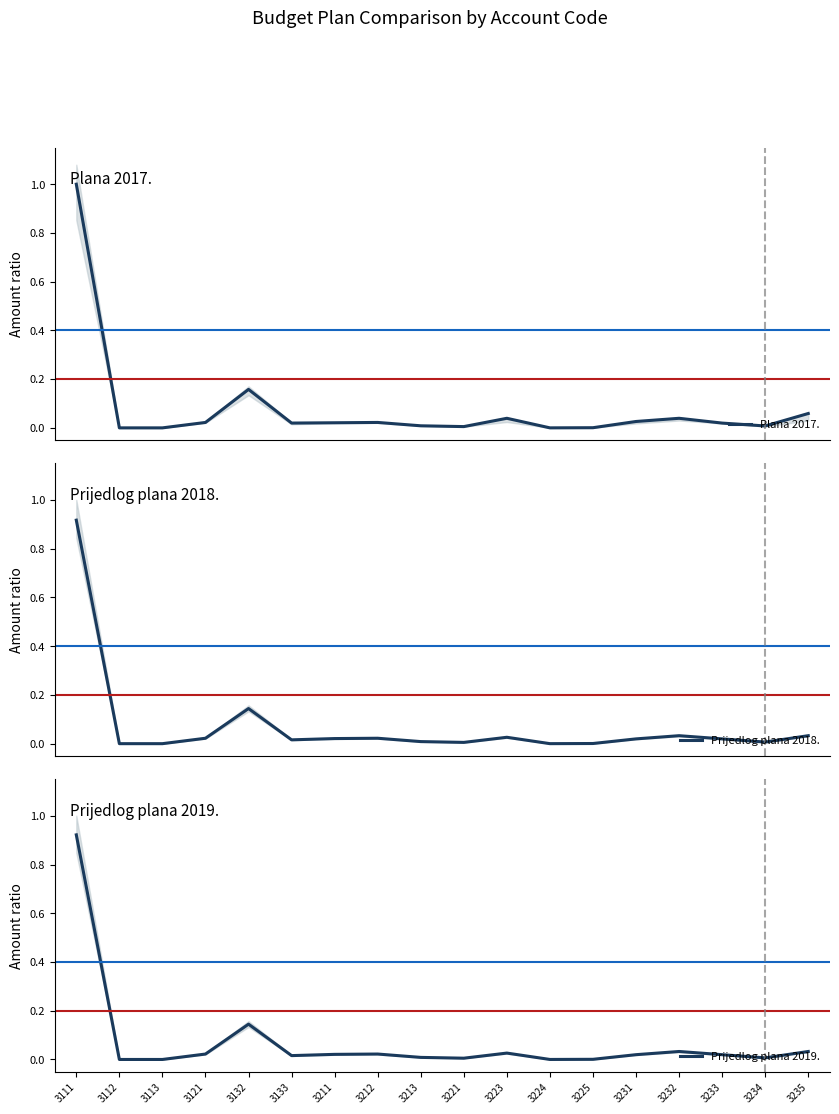

Where is Prijedlog plana 2018. nearest to the value 0?

3112